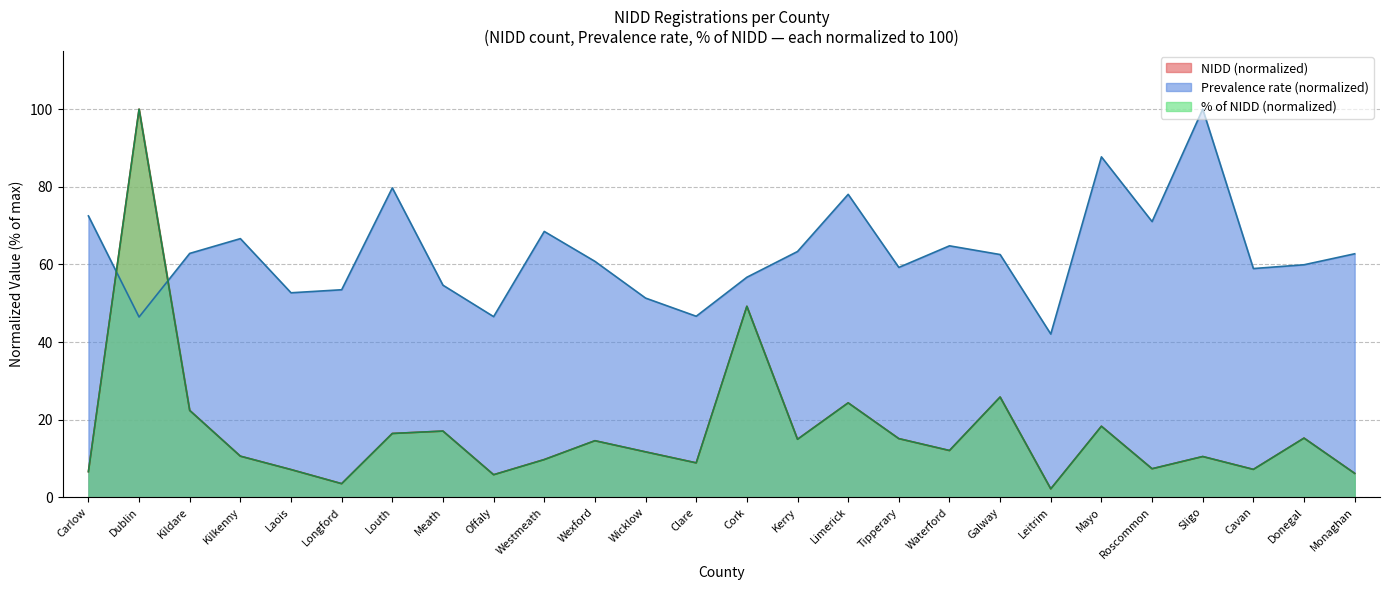

At which category does NIDD reach its first local valley?

Longford